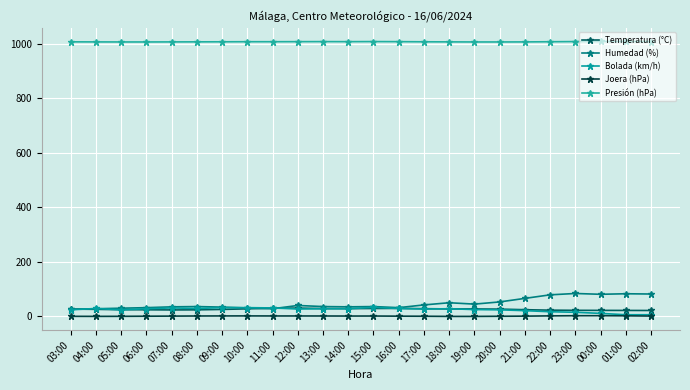

How many lines are shown in the chart?

5